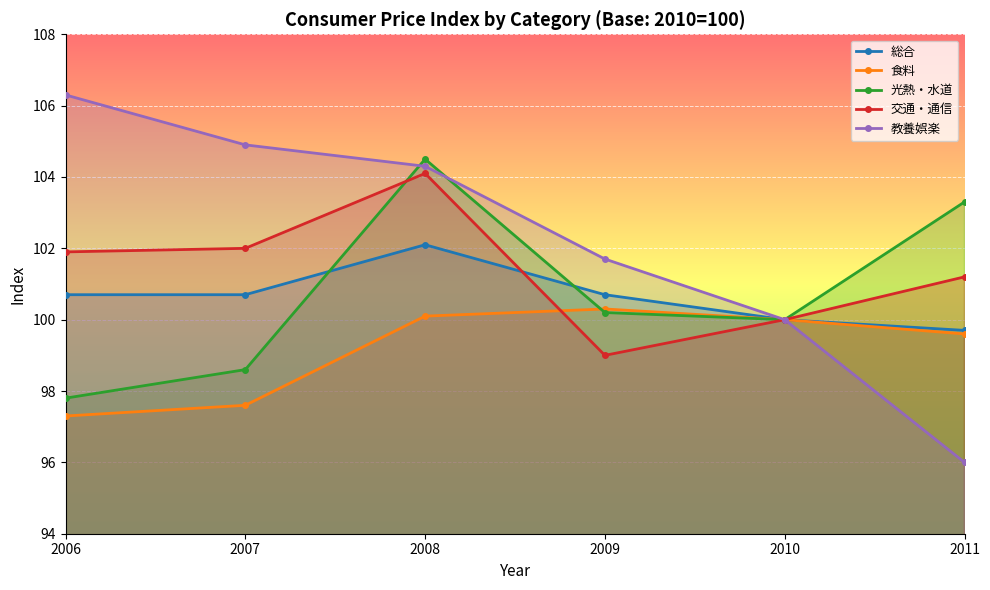

At which category does the chart reach its peak across all series?

2006